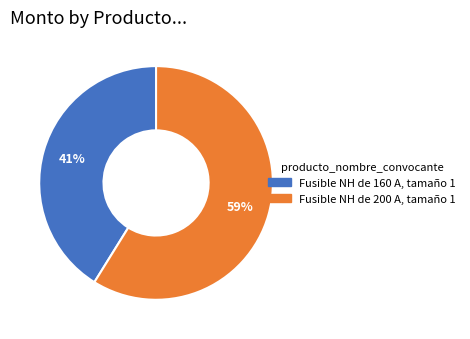

Which has a higher value, Fusible NH de 160 A, tamaño 1 or Fusible NH de 200 A, tamaño 1?

Fusible NH de 200 A, tamaño 1